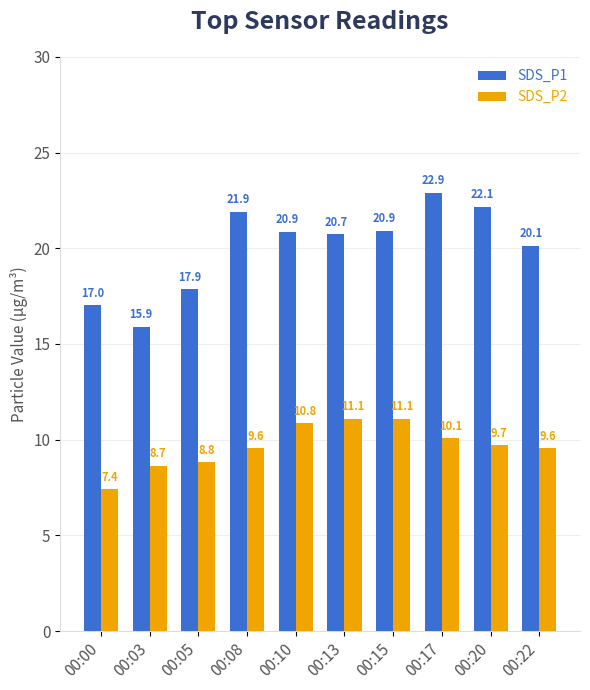

What are all the series names shown in the legend?

SDS_P1, SDS_P2